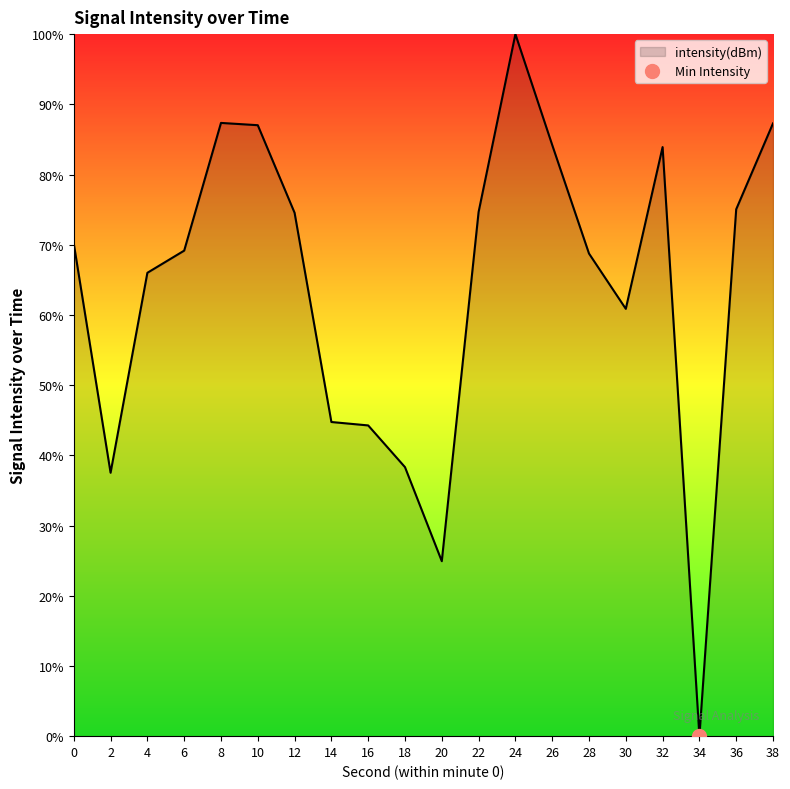

How many points are lower than both their immediate neighbors (excluding endpoints)?

4